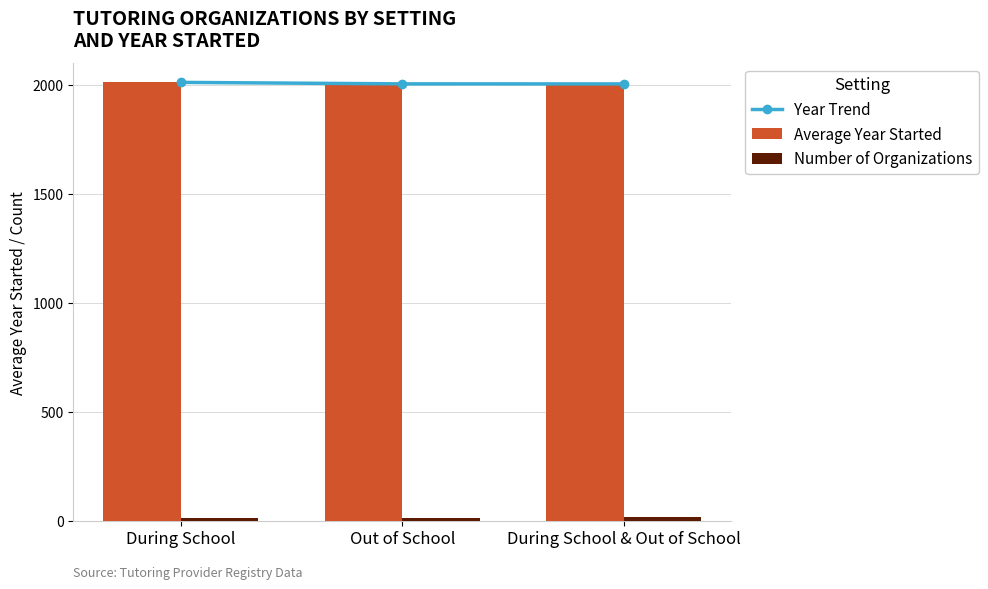

What is the difference between the maximum and minimum values in the Number of Organizations series?

5.0